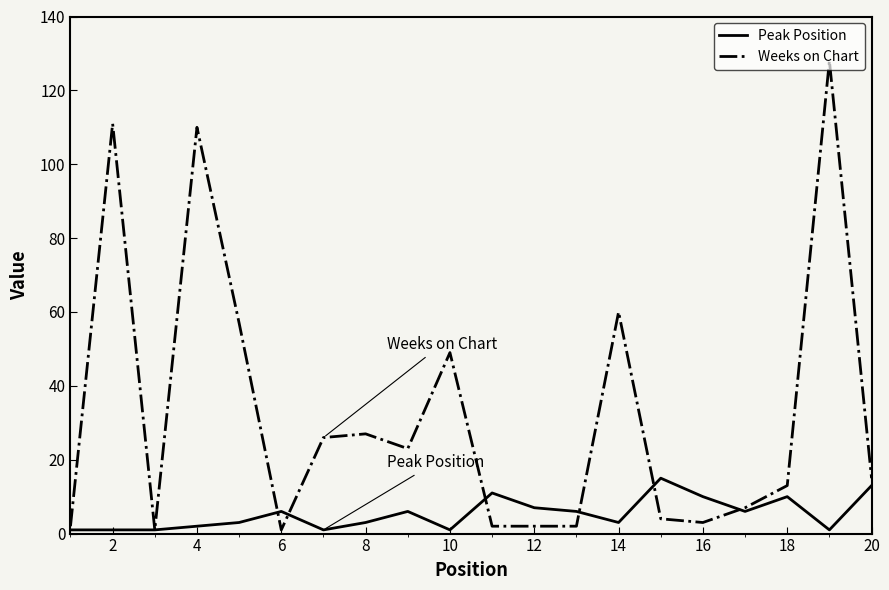

Rank the series by their average value, from highest to lowest.

Weeks on Chart, Peak Position